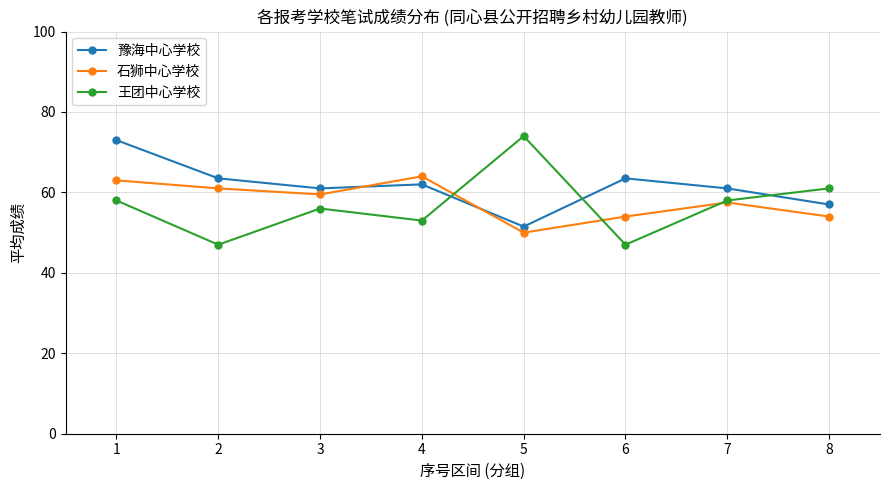

Read the 王团中心学校 value at 4.

53.0